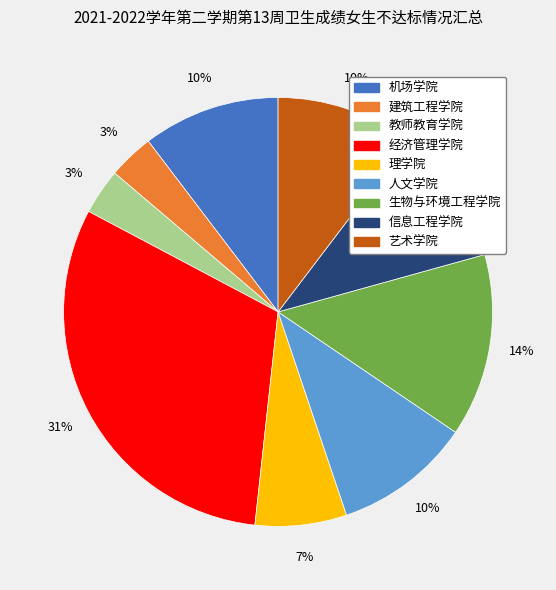

Which has a higher value, 经济管理学院 or 艺术学院?

经济管理学院